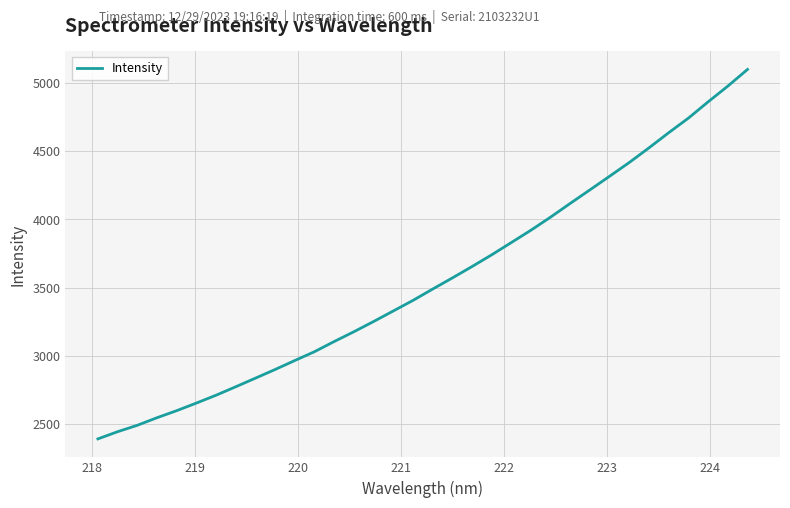

What is the difference between the maximum and second lowest values?

2655.9